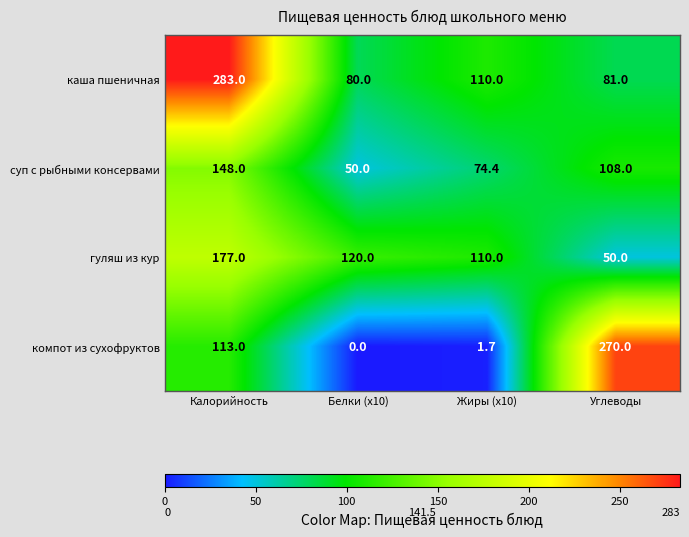

What is the difference between the highest and lowest values at Углеводы?

220.0